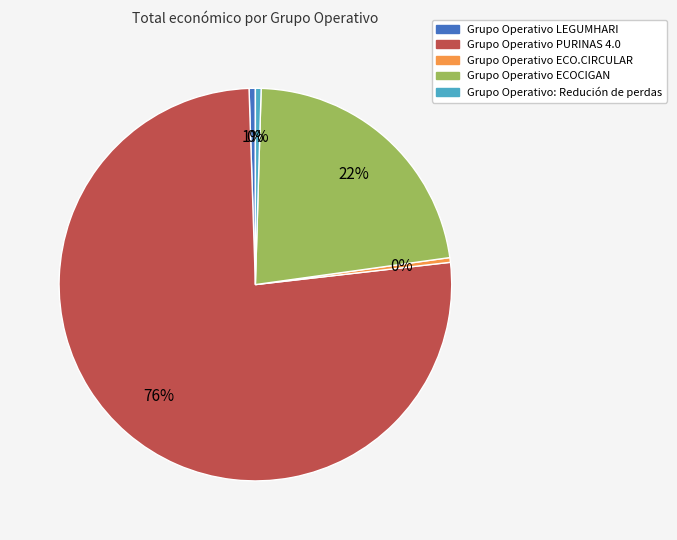

Does Grupo Operativo PURINAS 4.0 represent more than half of the total?

Yes